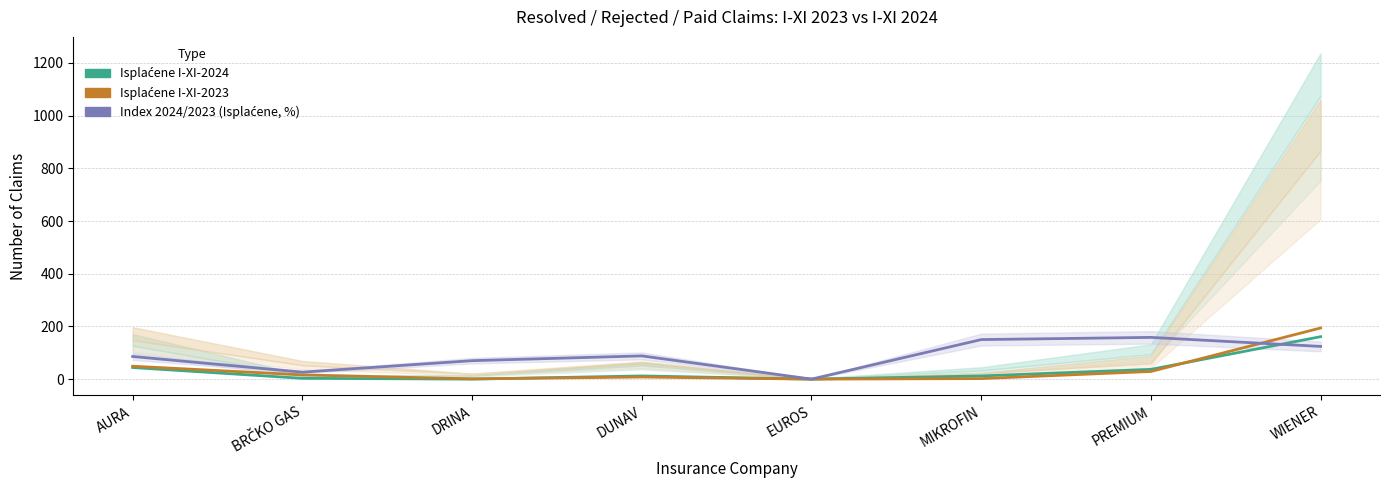

True or false: Index 2024/2023 (Isplaćene, %) and Isplaćene I-XI-2023 cross at least once.

True